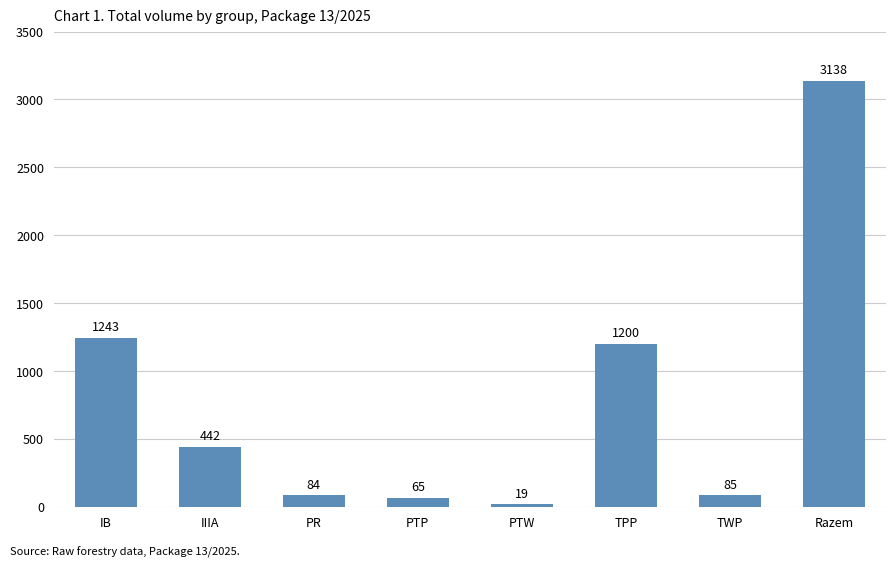

List the labels in order of value, largest first.

Razem, IB, TPP, IIIA, TWP, PR, PTP, PTW